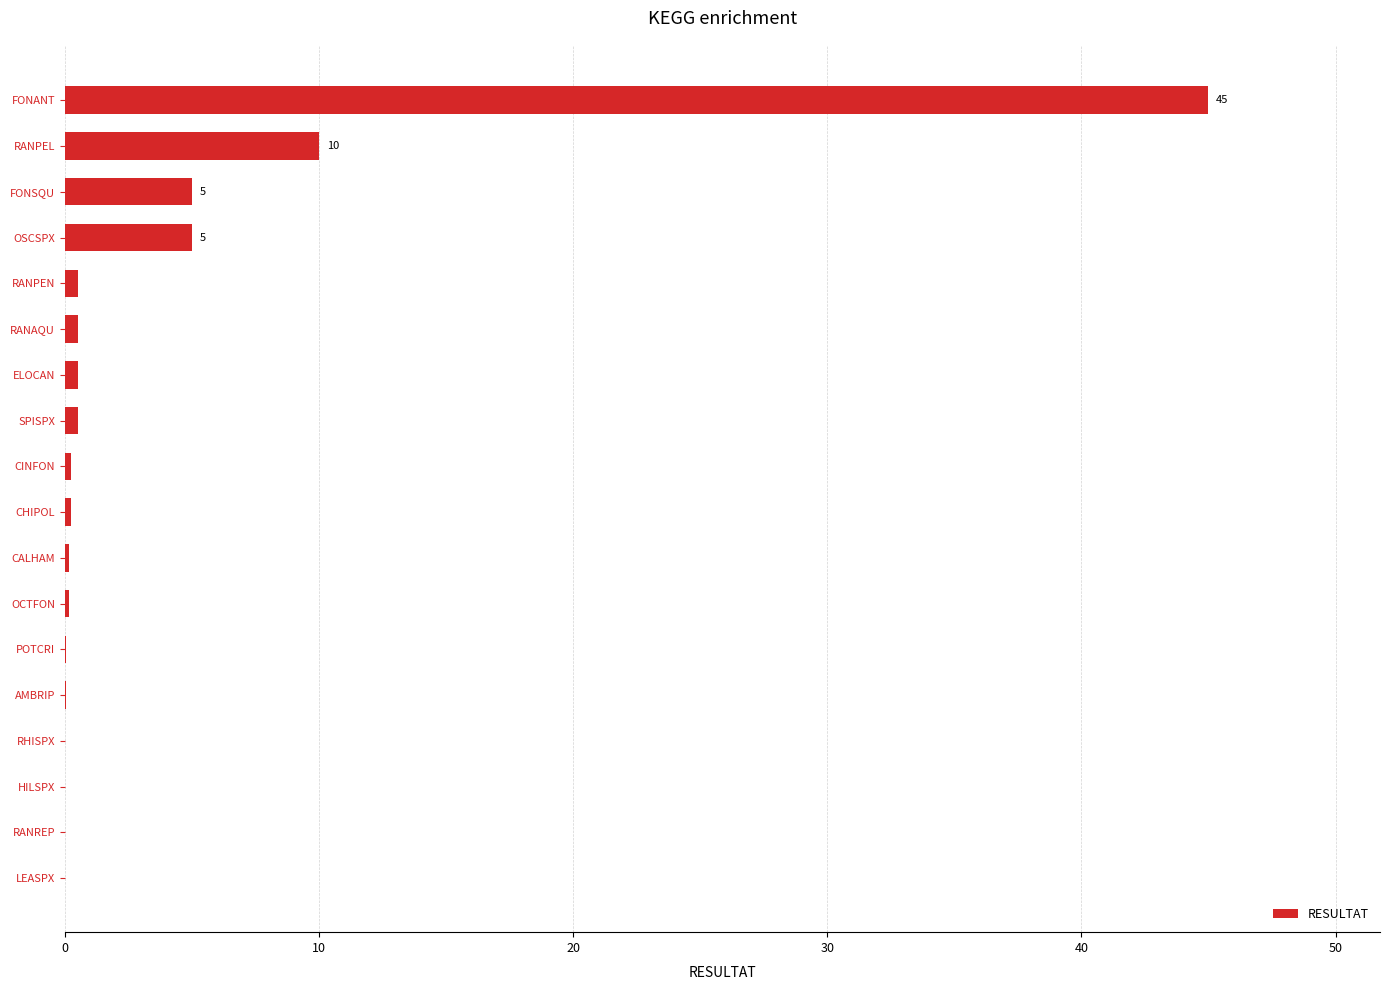

What is the greatest value displayed?

45.0